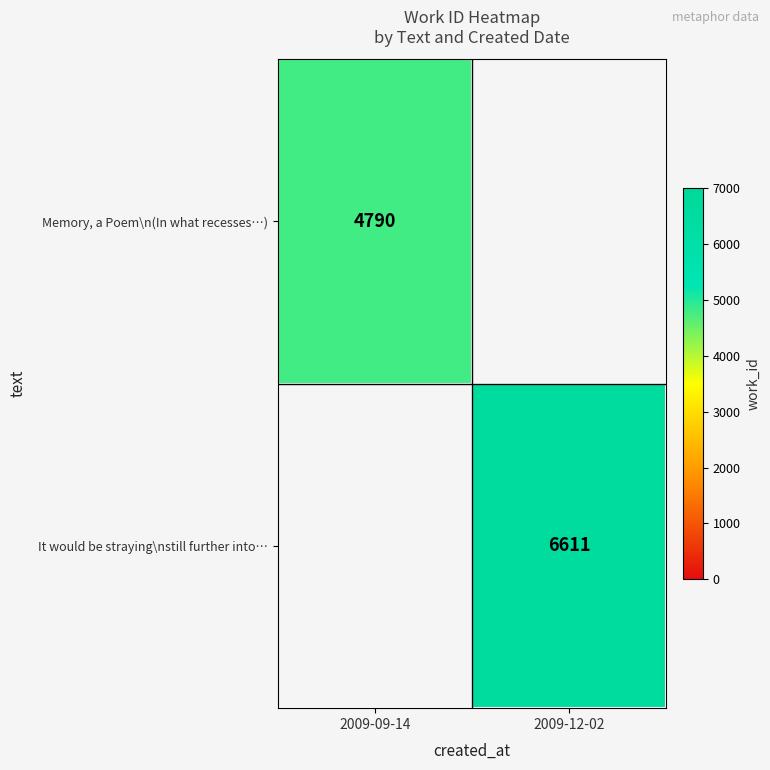

True or false: It would be straying\nstill further into… has a value of 10693 at 2009-12-02.

False